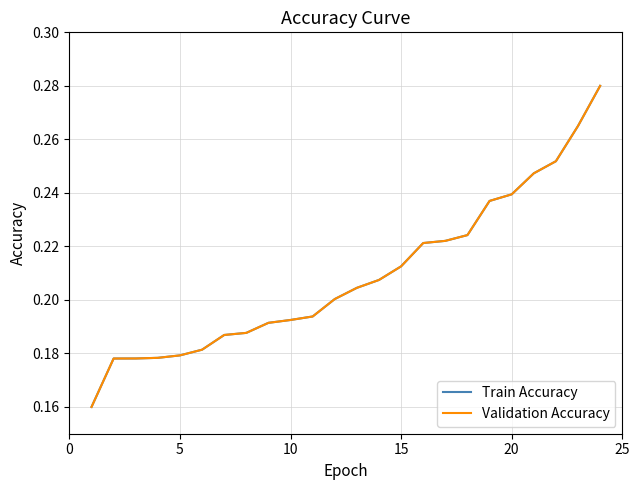

What is the minimum value shown in the chart?

0.2